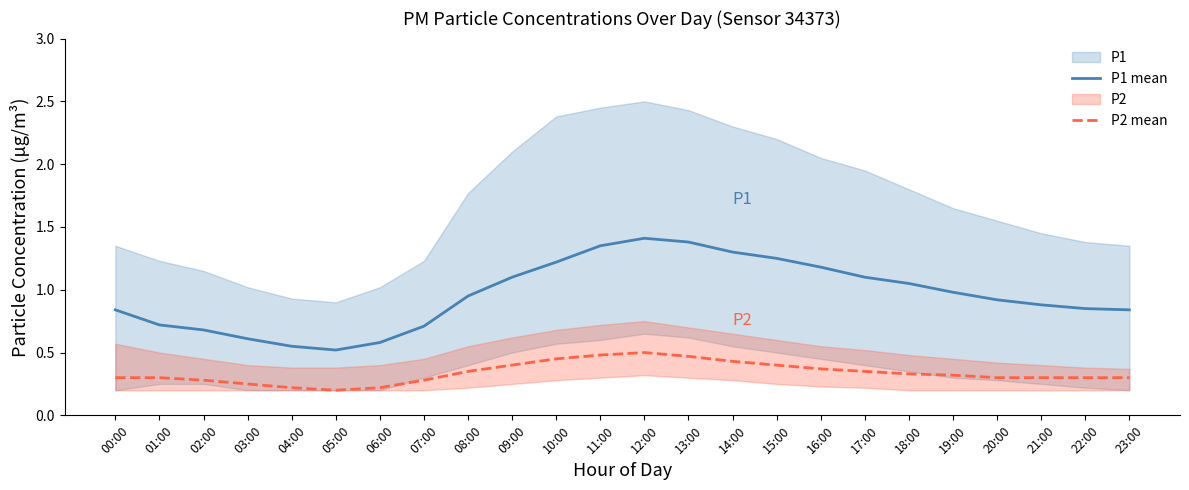

Which series has the largest range (max minus min)?

P1 mean